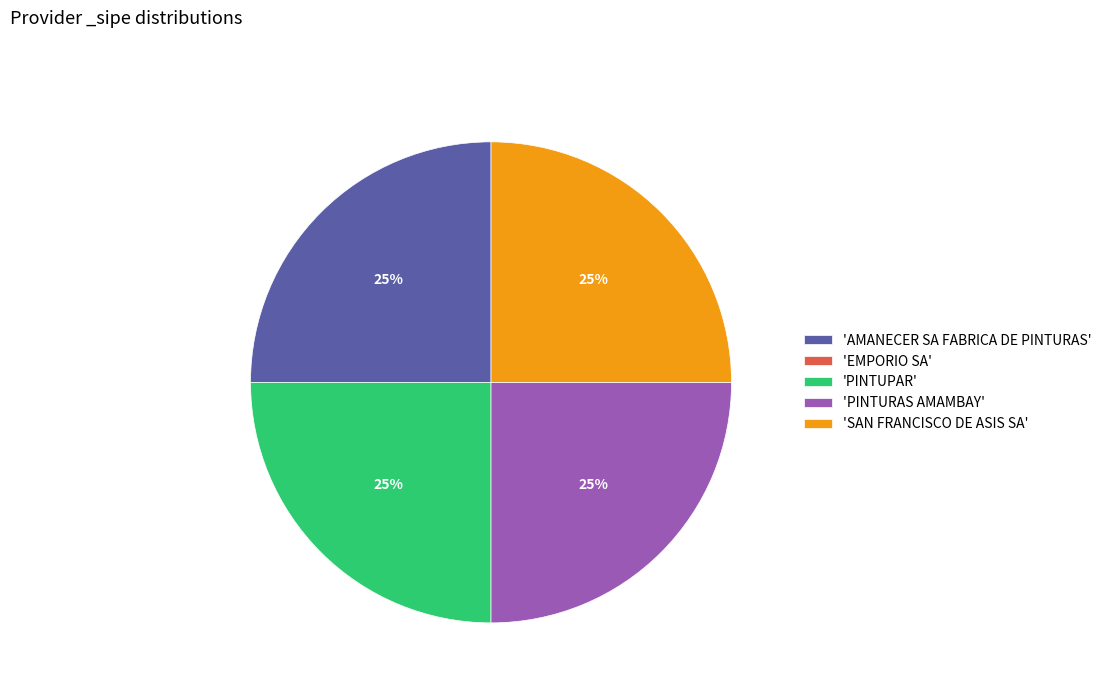

The 'AMANECER SA FABRICA DE PINTURAS' slice represents 25% of the pie. True or false?

True